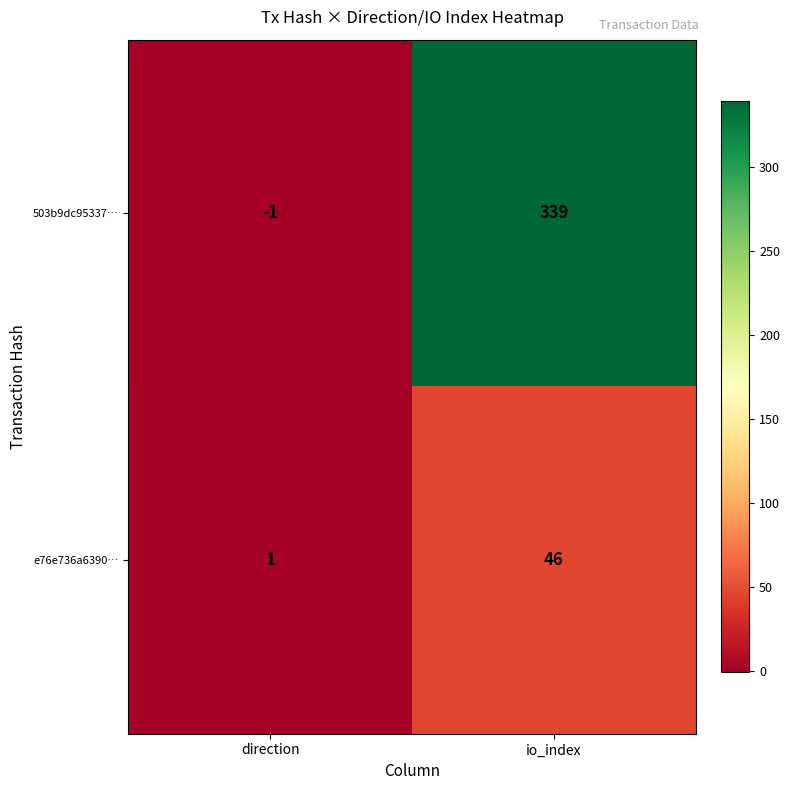

What is the minimum value shown in the chart?

-1